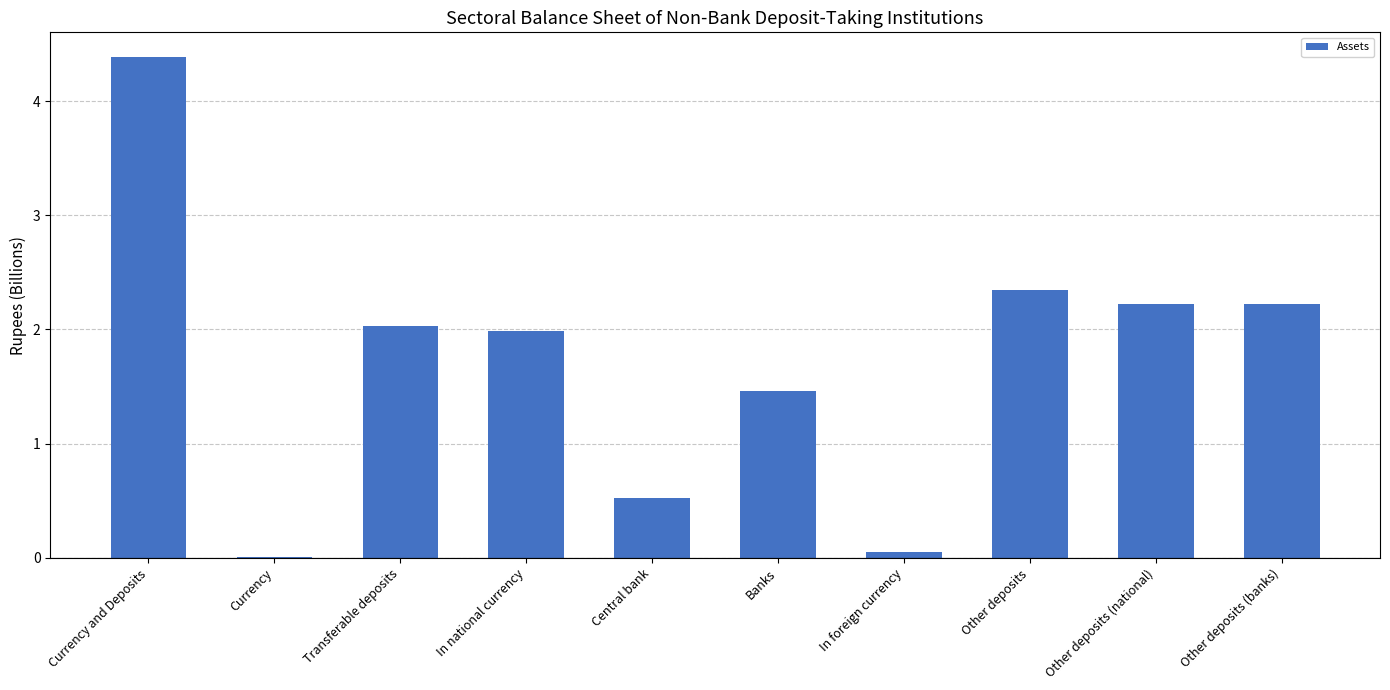

What is the sum of the values at Central bank and Transferable deposits?

2.6